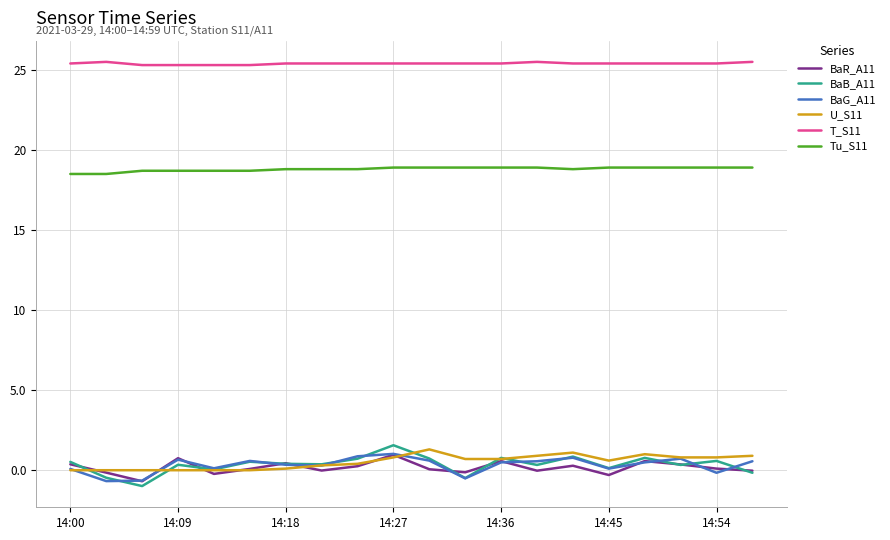

What is the lowest value of the Tu_S11 series?

18.5